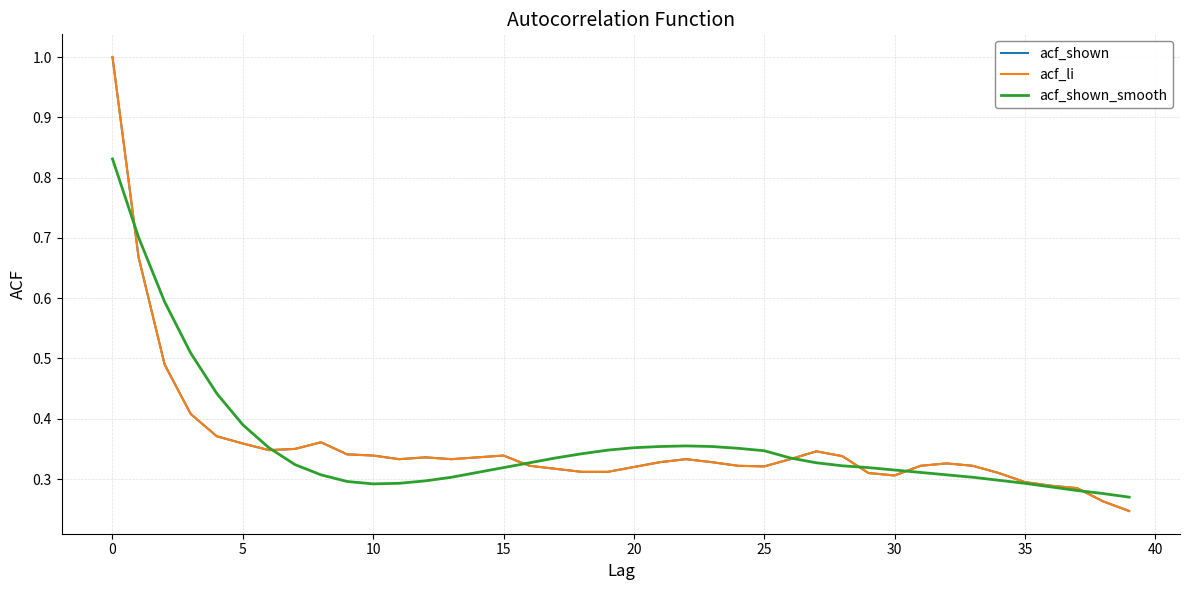

Does the chart display data point markers on the line(s)?

No